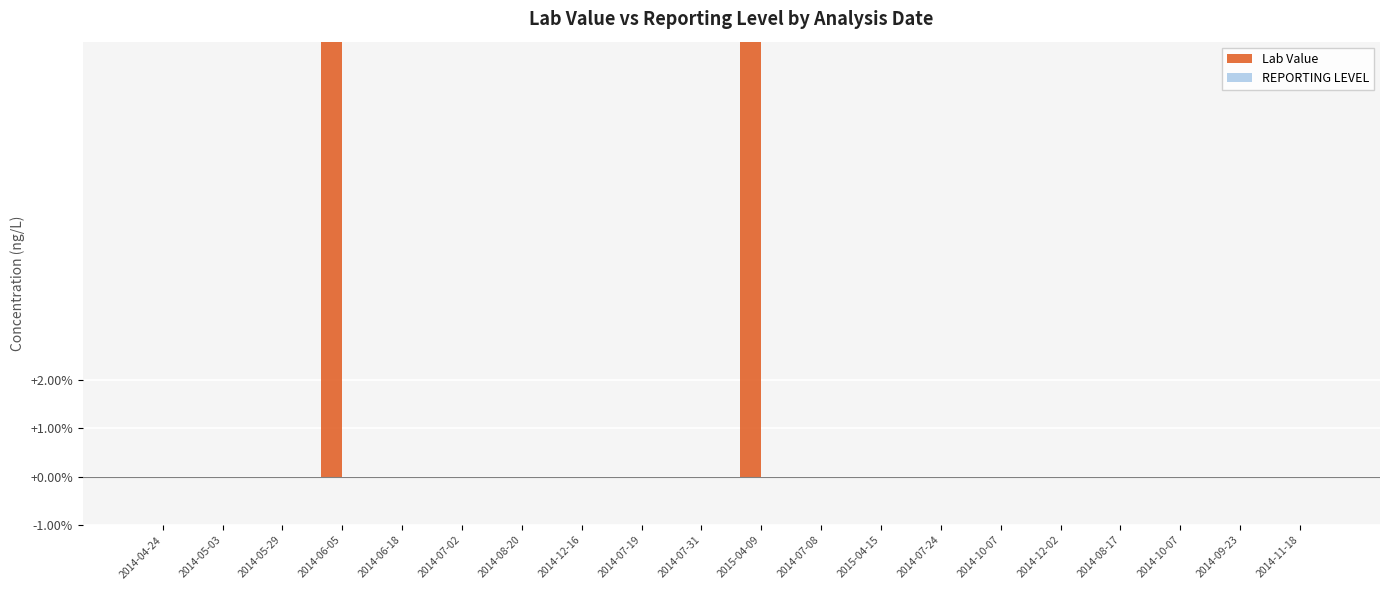

What is the difference between the second highest and second lowest values in the Lab Value series?

11.0